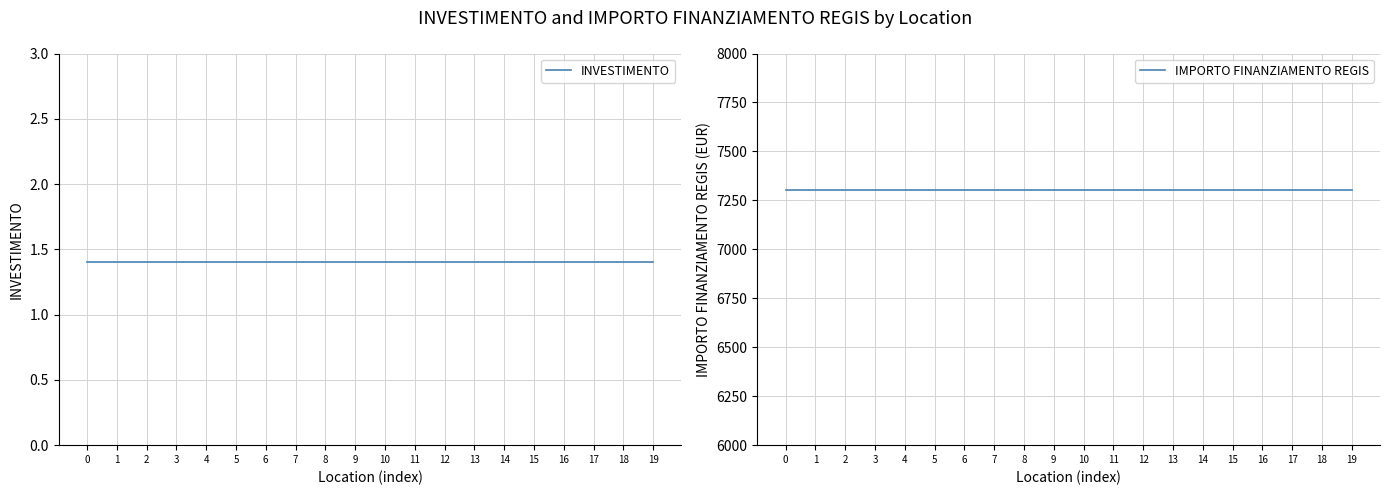

True or false: INVESTIMENTO and IMPORTO FINANZIAMENTO REGIS intersect in this chart.

False